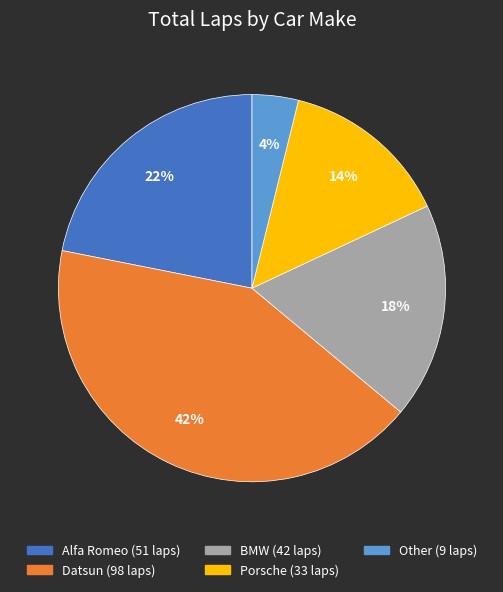

To the nearest percent, what is the average slice percentage?

20%